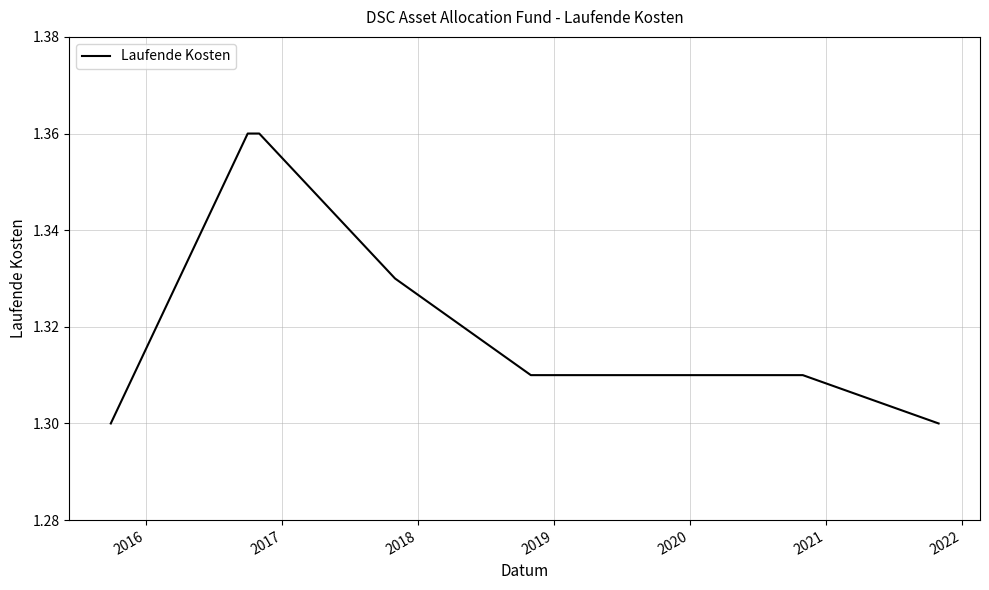

What is the difference between the maximum and minimum values?

0.1